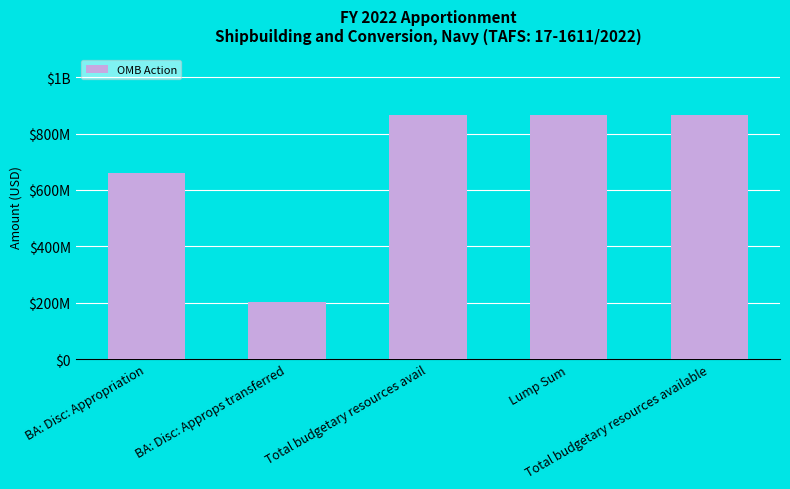

List the labels in order of value, largest first.

Total budgetary resources avail, Lump Sum, Total budgetary resources available, BA: Disc: Appropriation, BA: Disc: Approps transferred